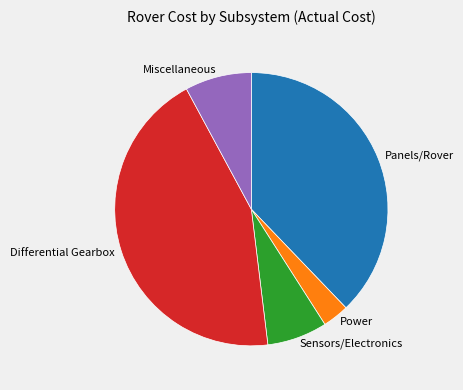

Does Sensors/Electronics account for over 50% of the chart?

No